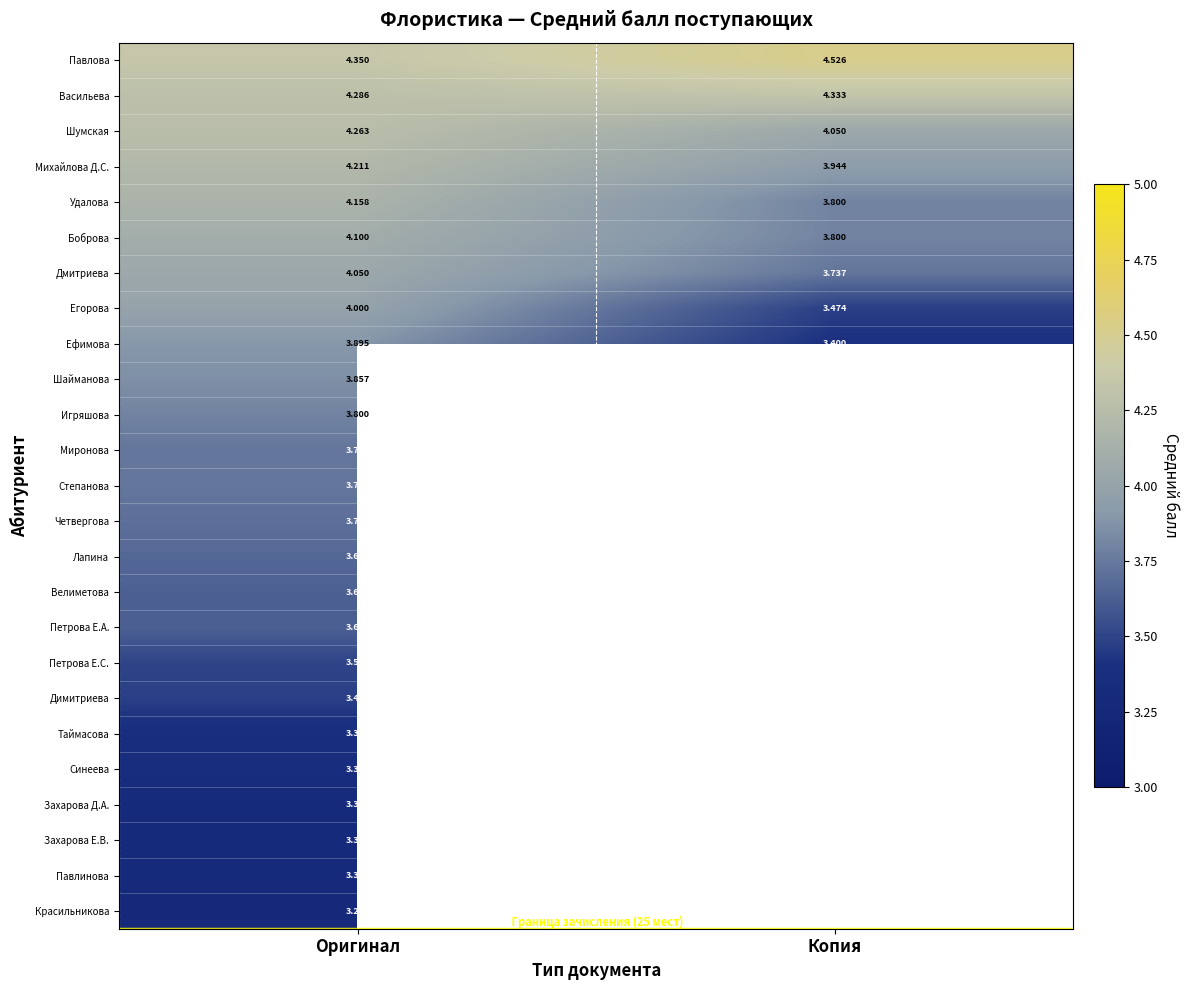

List the labels in order of Егорова value, smallest first.

Копия, Оригинал